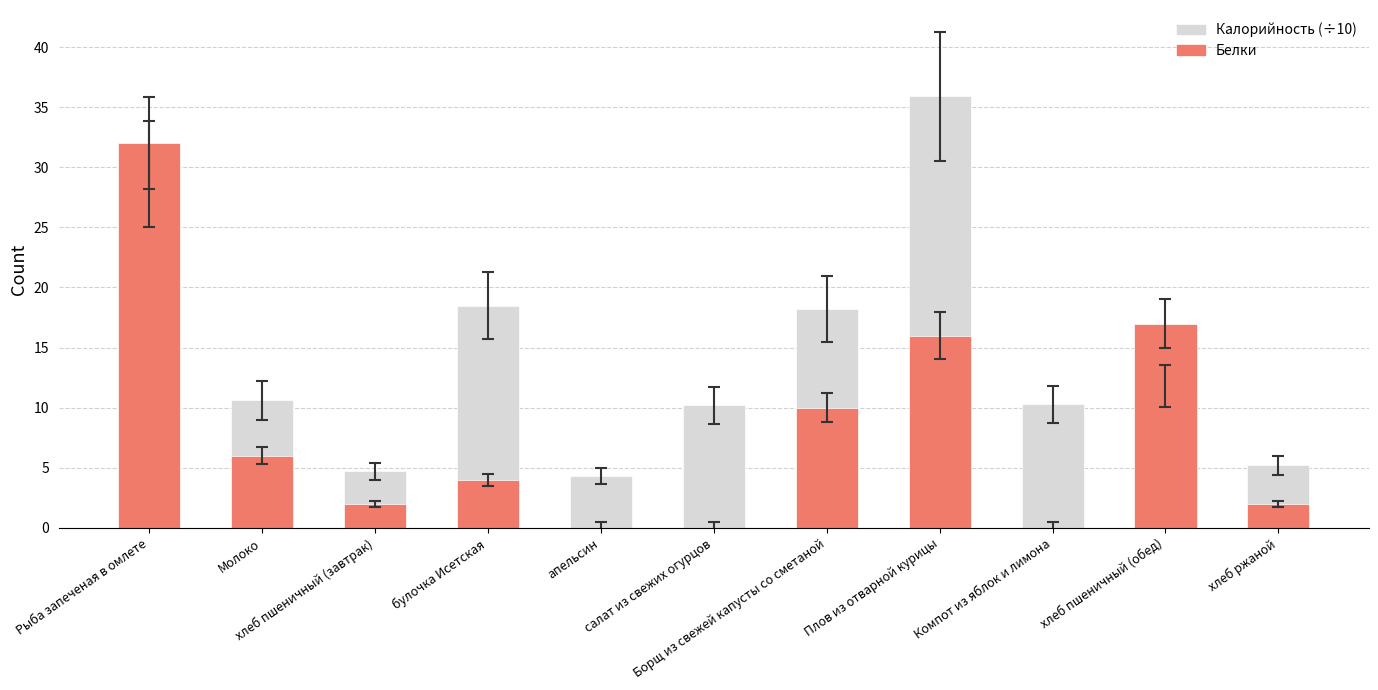

What are all the series names shown in the legend?

Калорийность (÷10), Белки